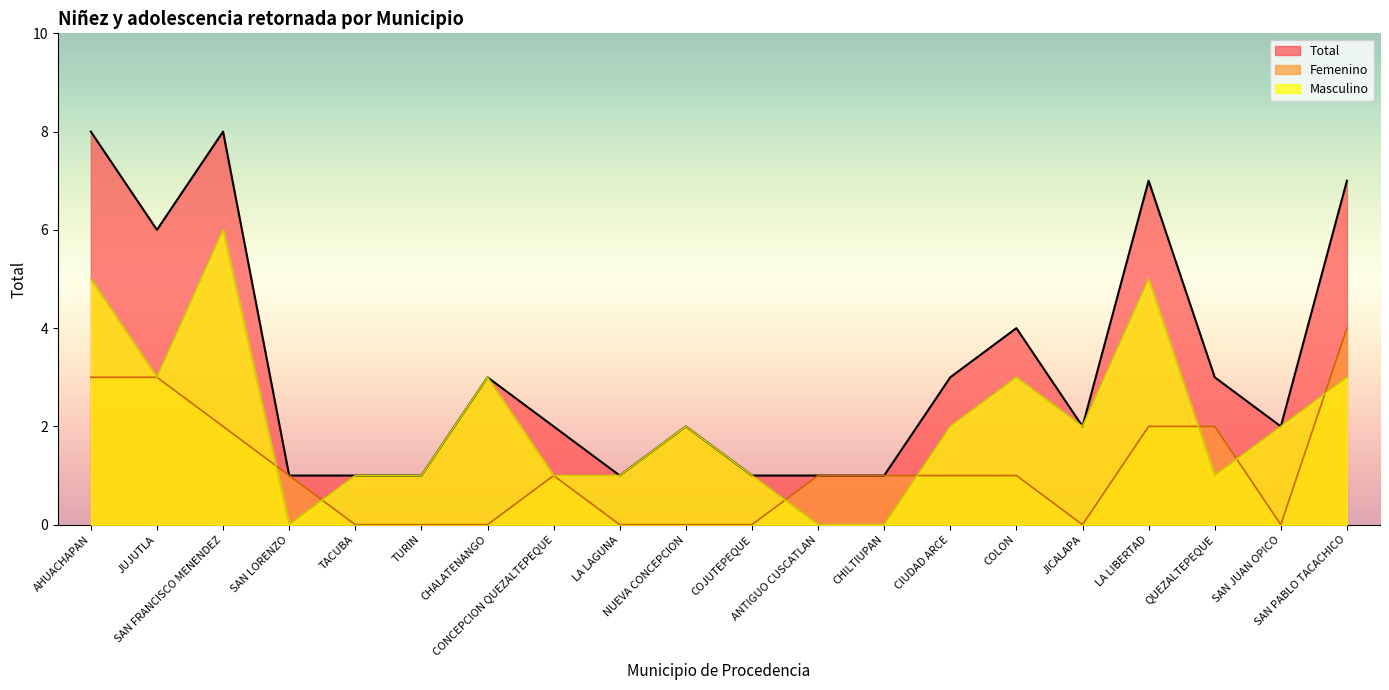

At which category does Masculino reach its first local peak?

SAN FRANCISCO MENENDEZ